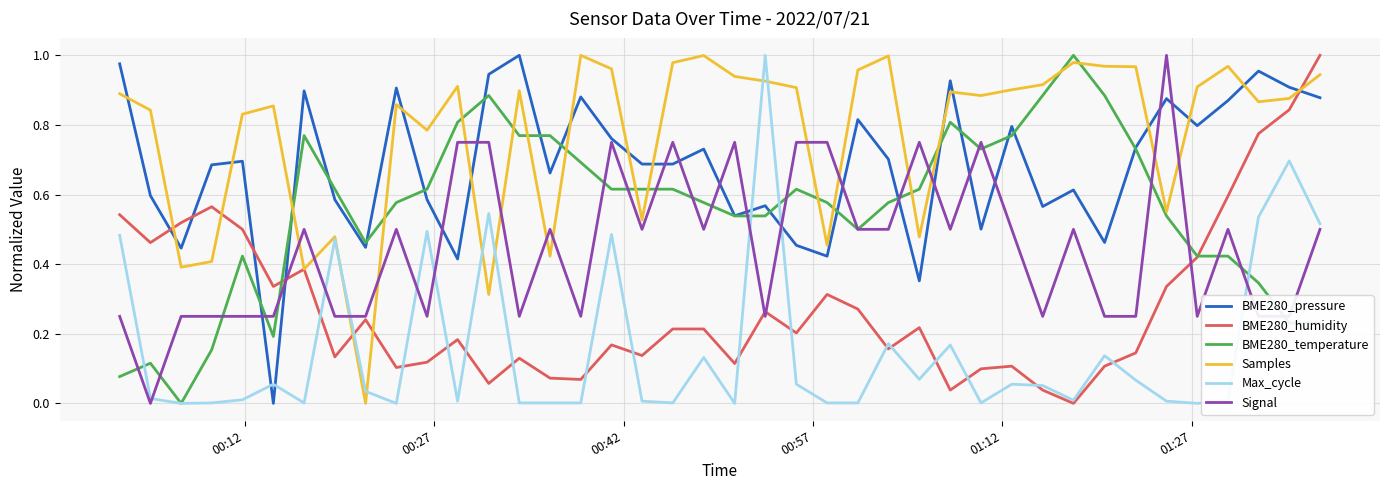

How many lines are shown in the chart?

6